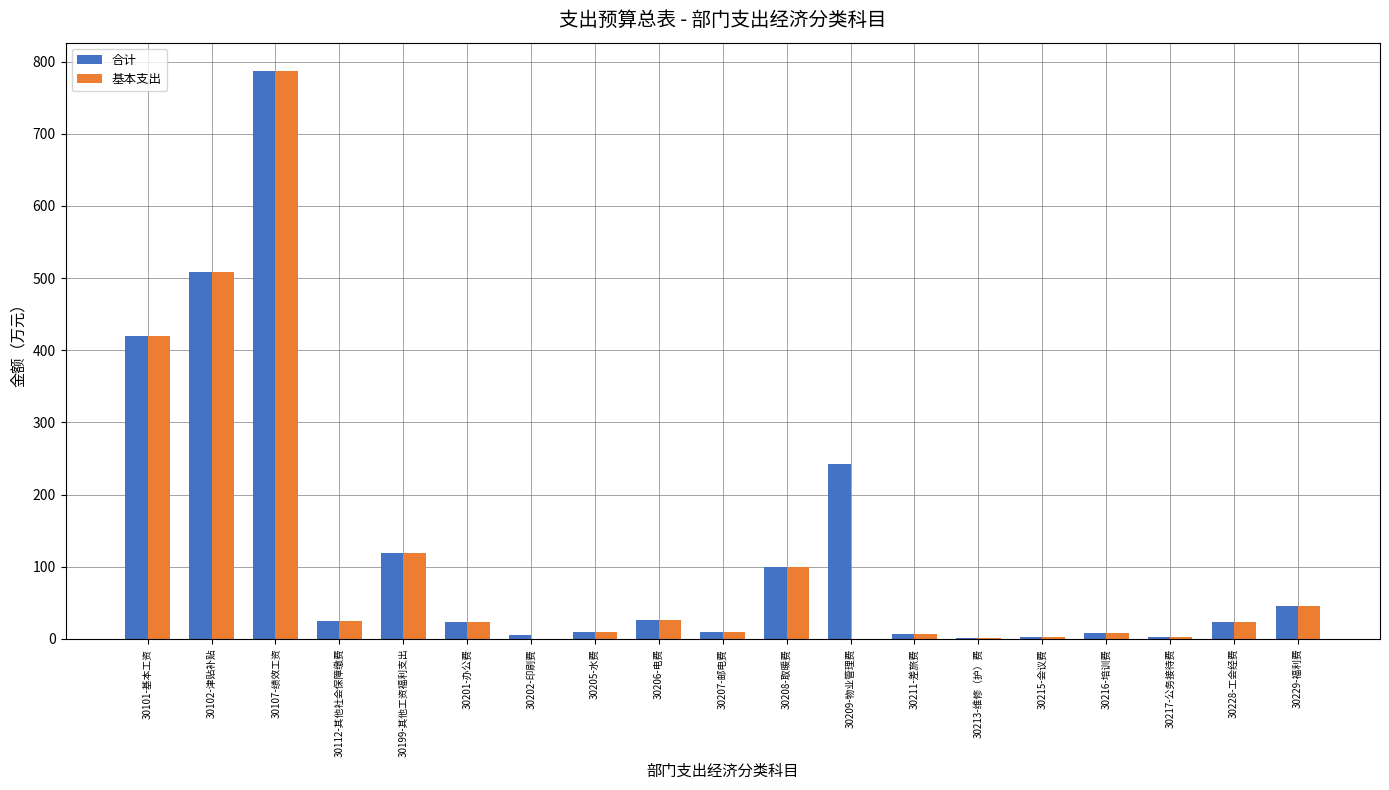

Does the chart contain stacked bars?

No